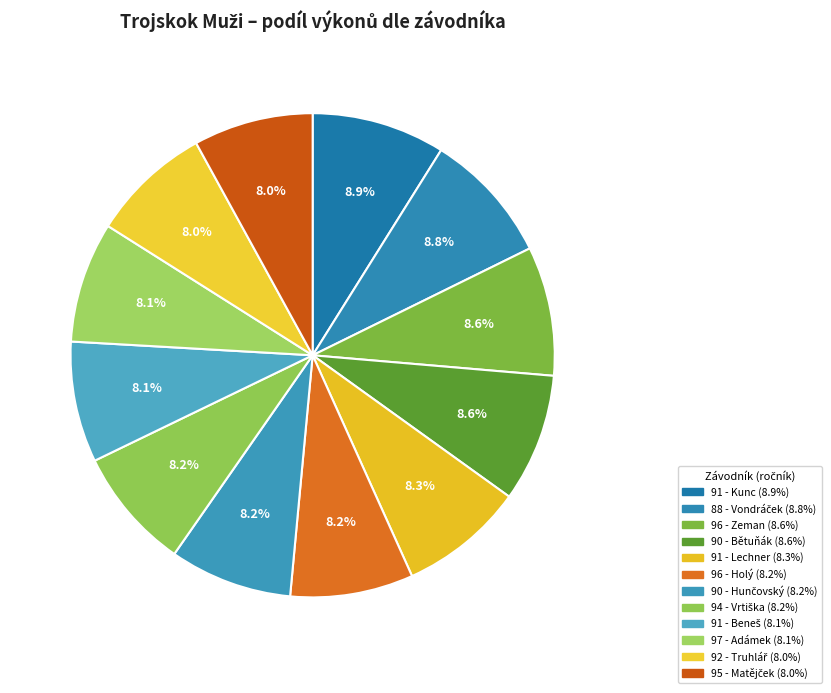

How much of the chart is everything except 91 - Lechner?

91.7%